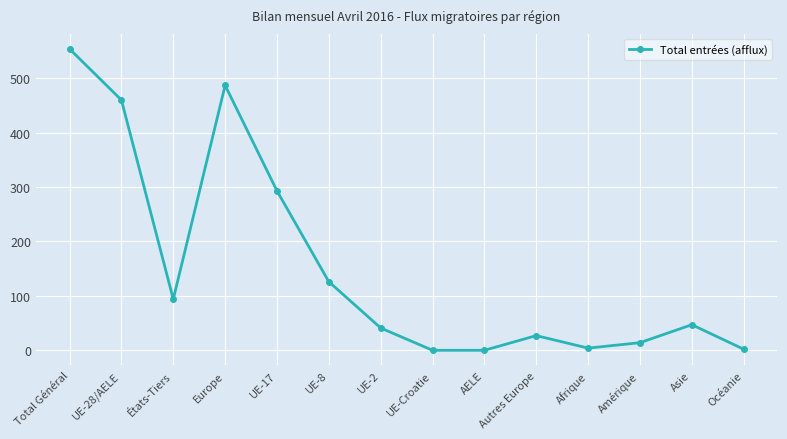

Is it true that the value at UE-28/AELE is 737?

False